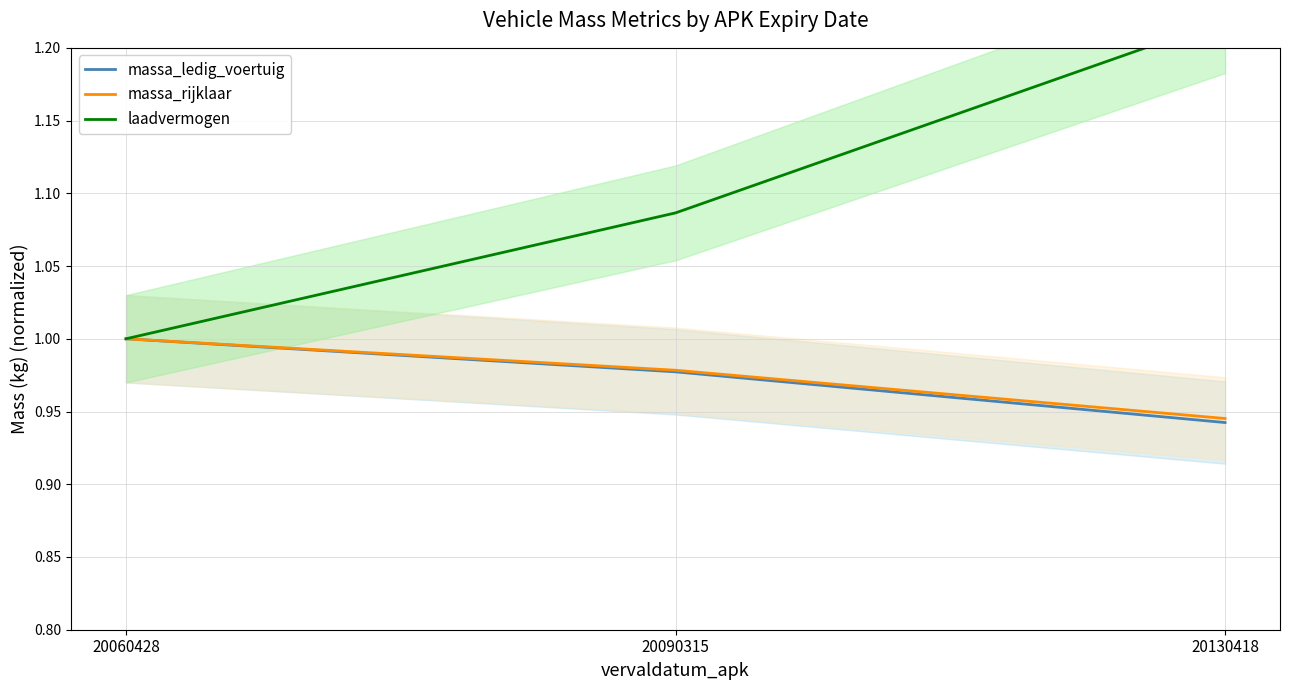

Where is massa_rijklaar nearest to the value 0?

20130418